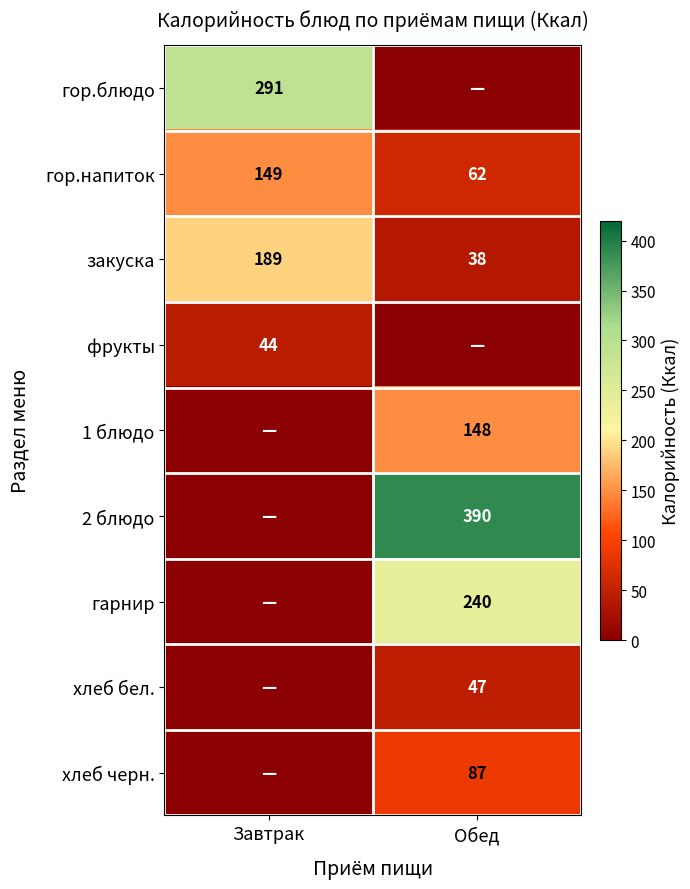

The закуска series shows 61 at Обед. True or false?

False